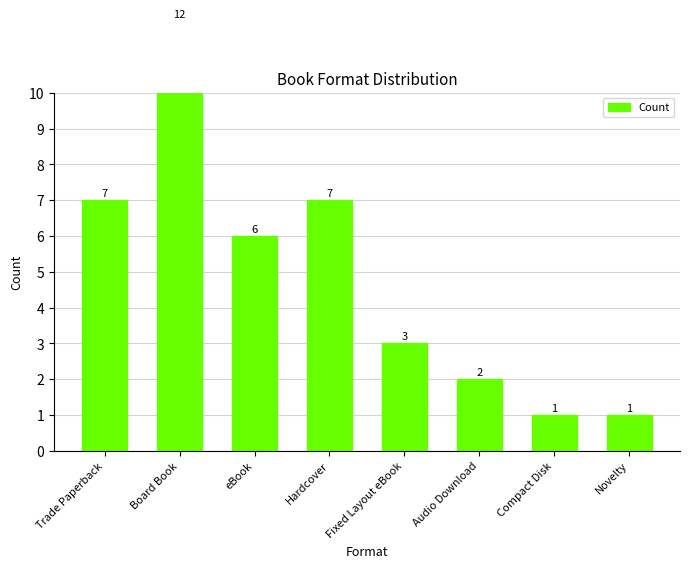

The chart shows a value of 0 at Novelty. True or false?

False